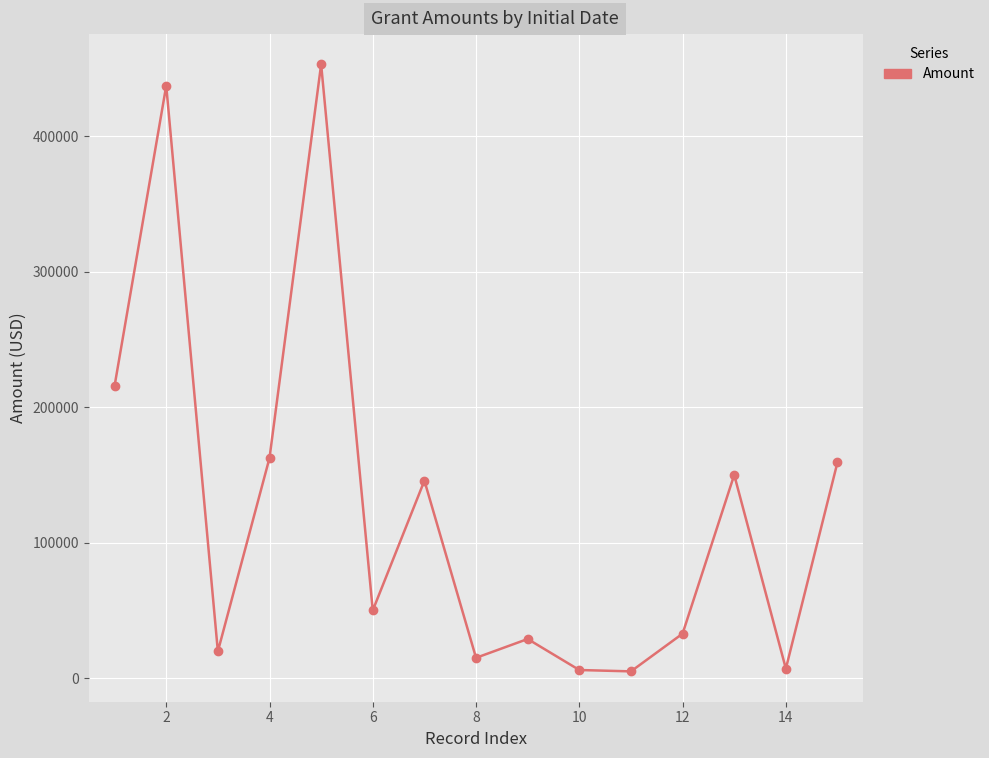

What is the sum of all values?

1888054.9